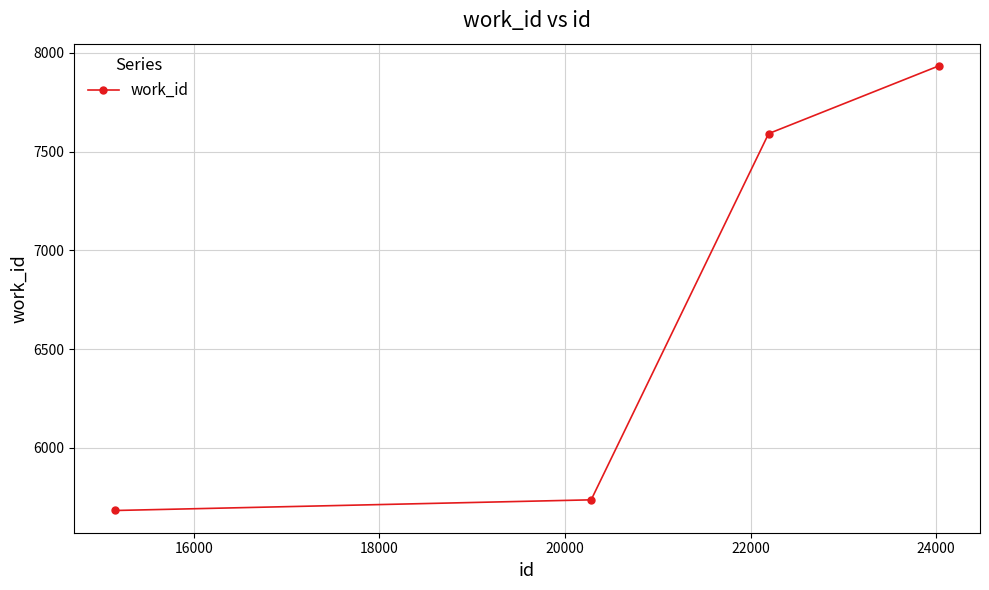

True or false: there are more than 2 points higher than both neighbors.

False